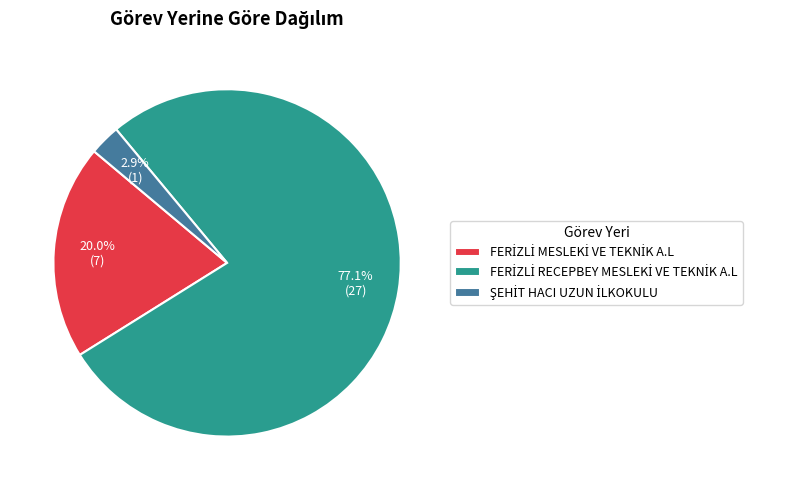

Is there any slice that represents more than half of the pie?

Yes